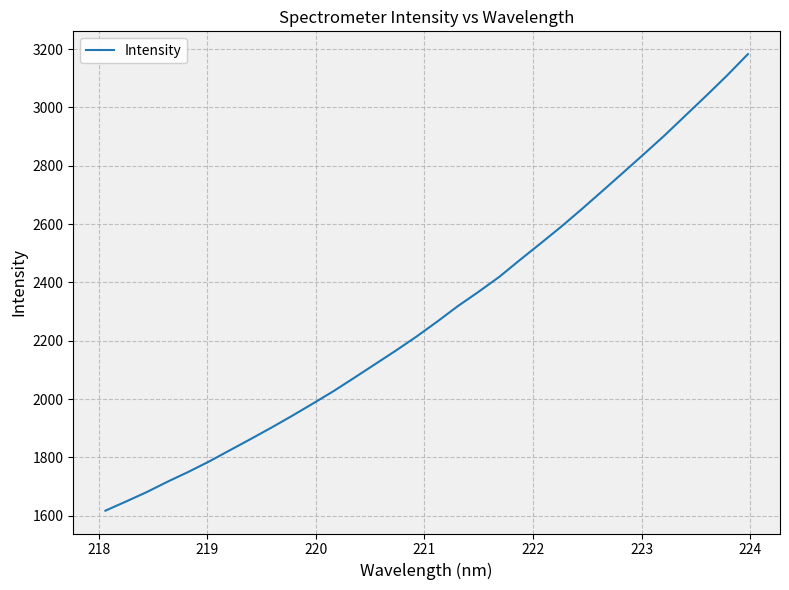

What is the maximum value shown in the chart?

3182.5